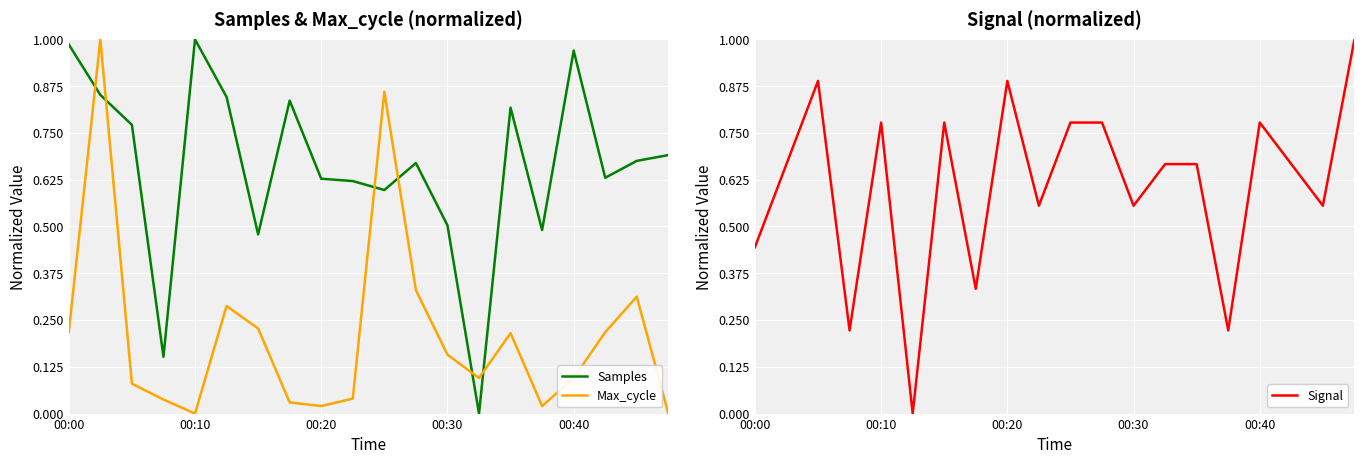

What is the maximum value for Signal?

1.0